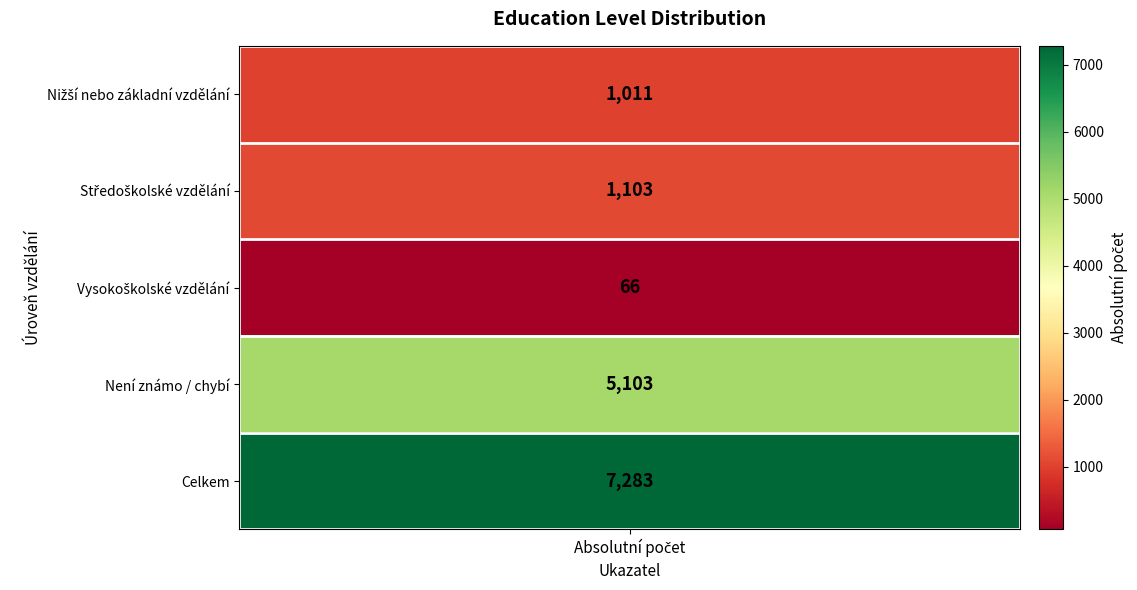

At which category does the chart reach its peak across all series?

Total